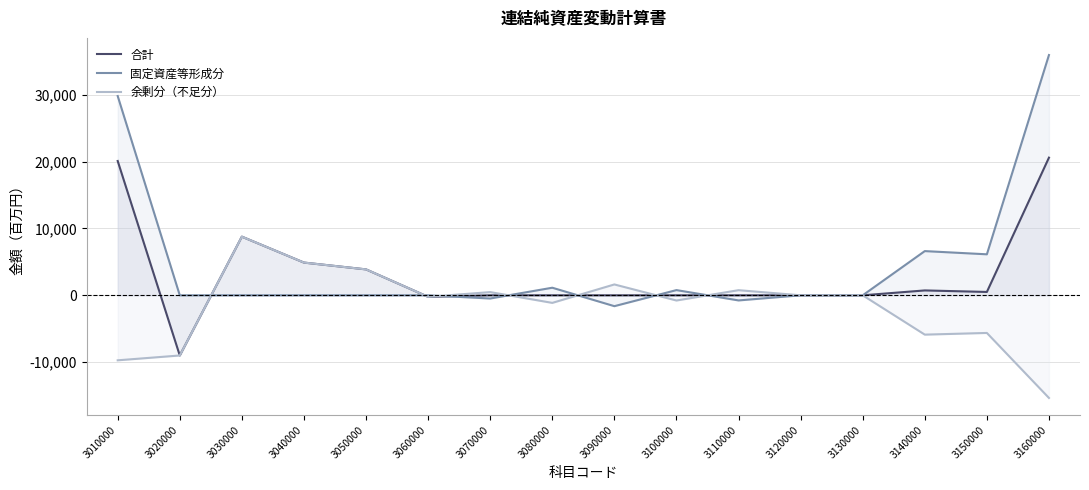

Between 3050000 and 3110000, which series saw the biggest shift?

合計